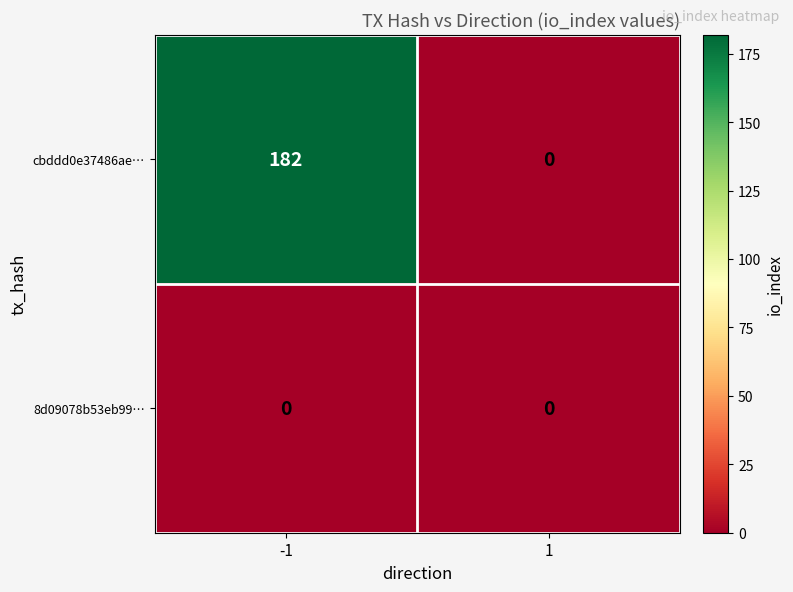

List the series in order of their overall mean, highest first.

cbddd0e37486ae…, 8d09078b53eb99…